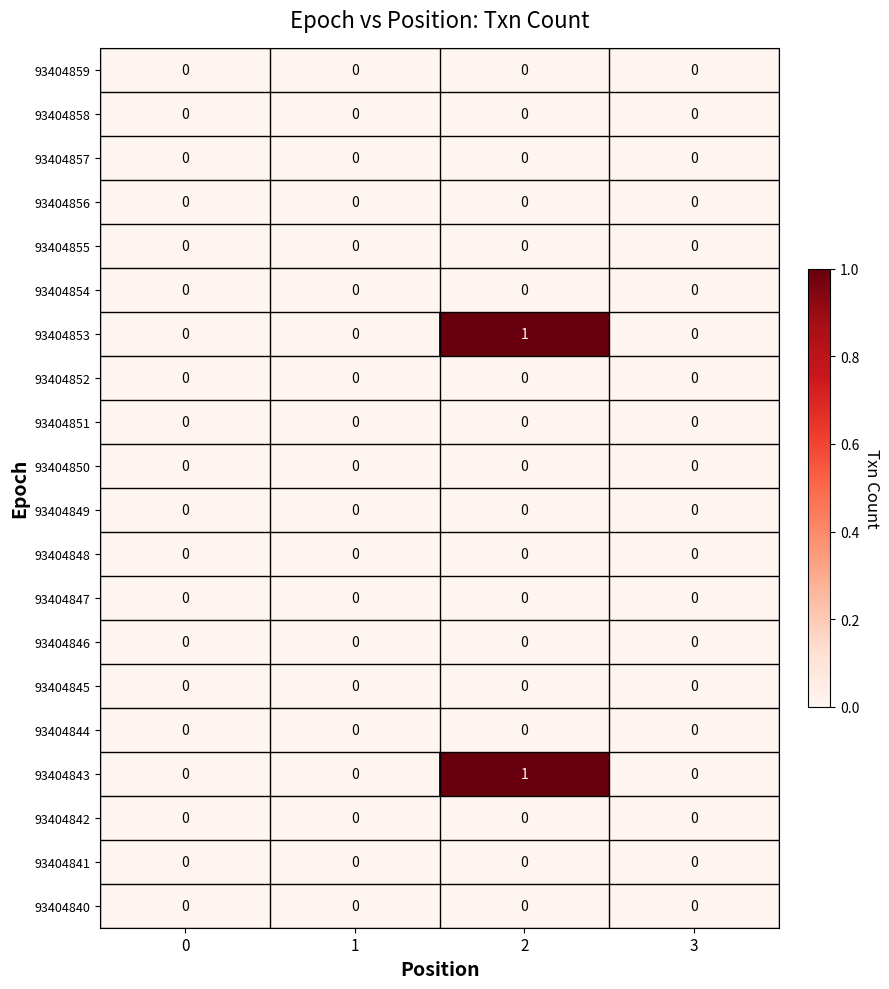

The value of 93404855 at 3 is 0. True or false?

True